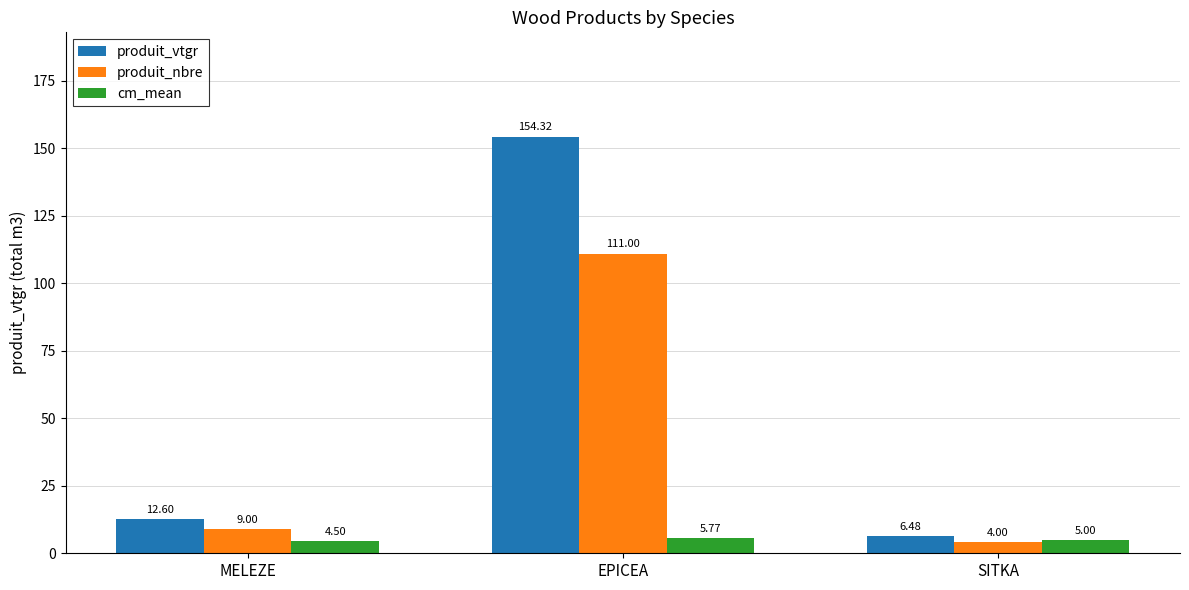

What position from the right is SITKA?

1